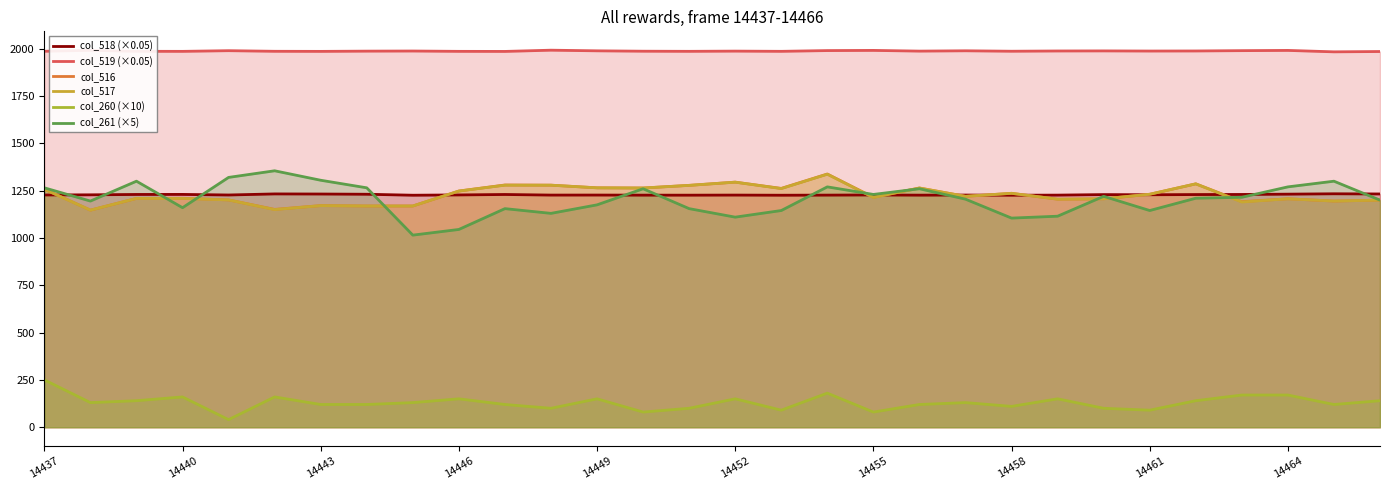

Which series has the largest total across all categories?

col_519 (×0.05)